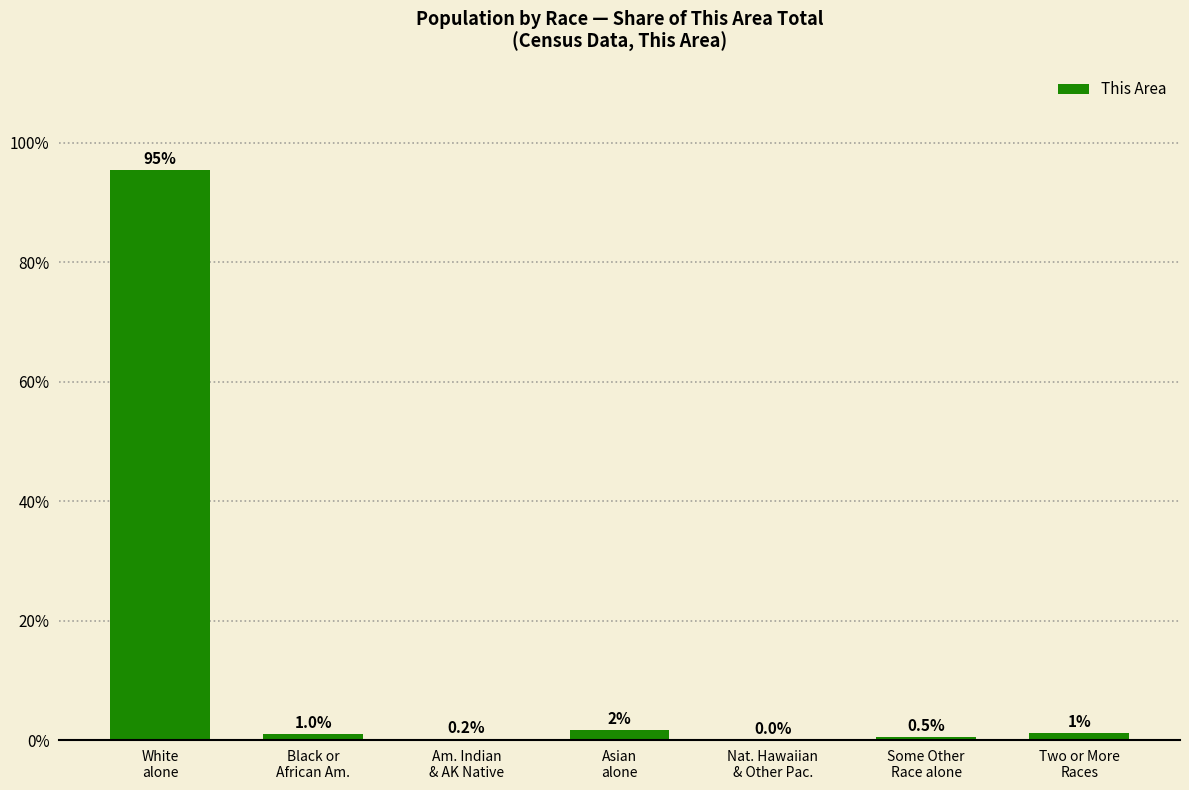

Which label corresponds to the largest value in the chart?

White
alone